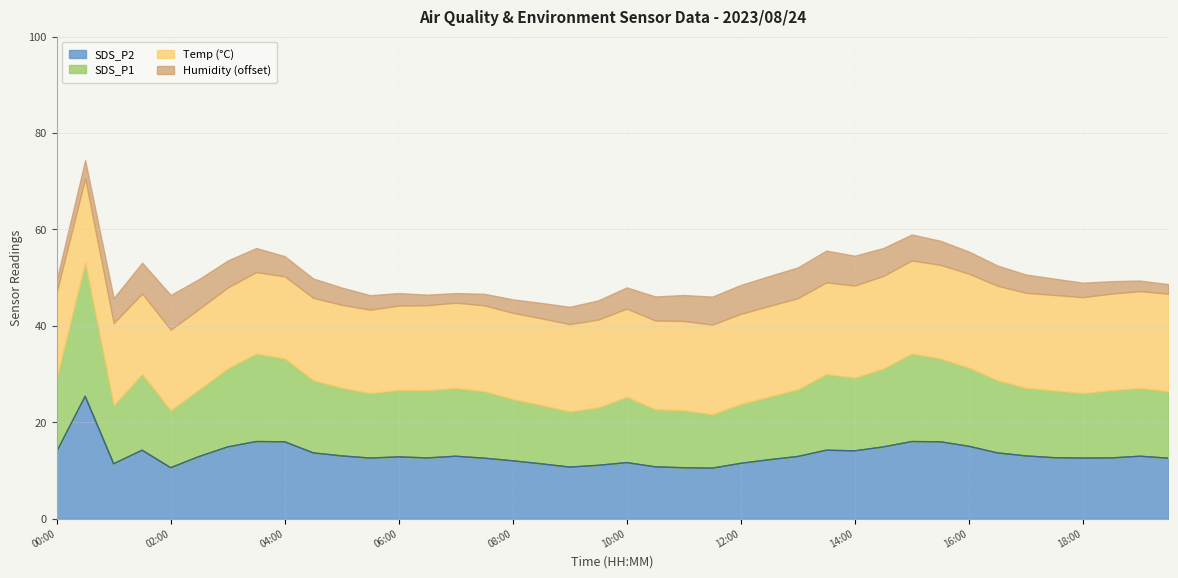

True or false: SDS_P2 and SDS_P1 cross at least once.

False